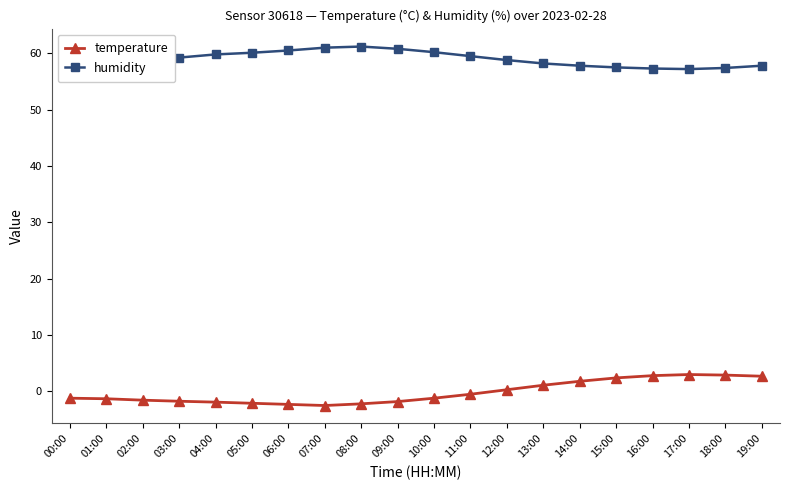

What is the difference between the temperature values at 14:00 and 03:00?

3.5